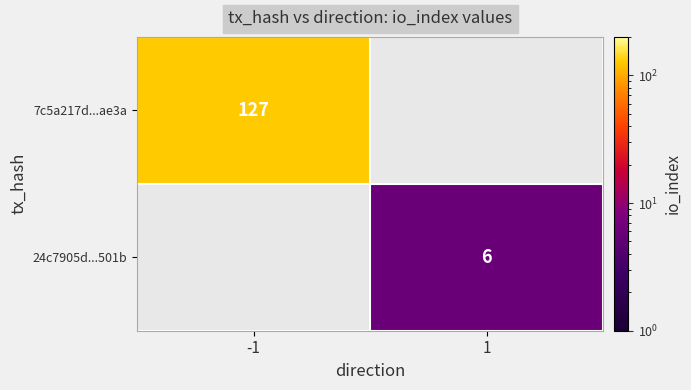

At which category does the chart reach its minimum across all series?

1